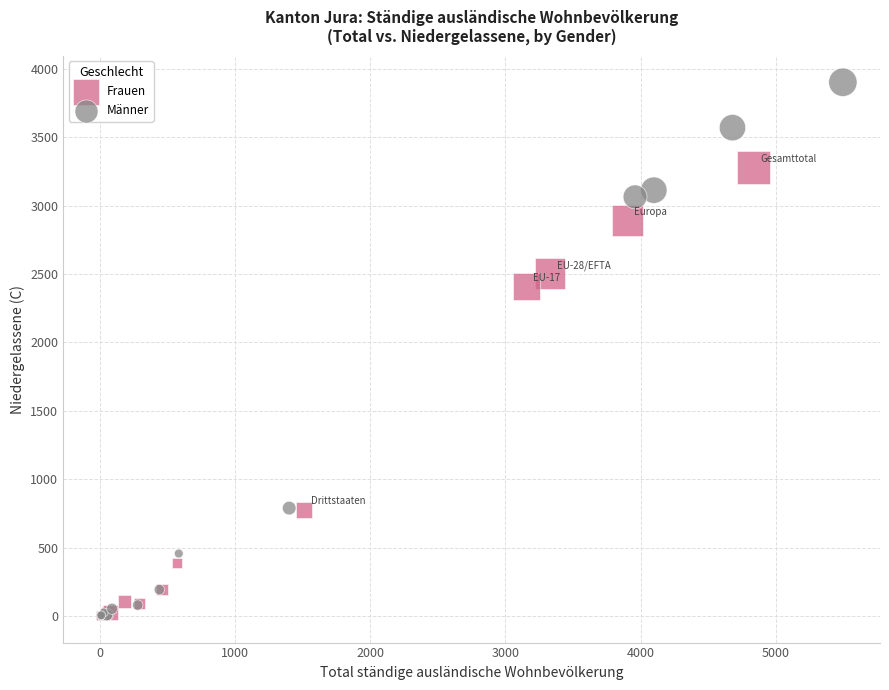

What are all the series names shown in the legend?

Frauen, Männer